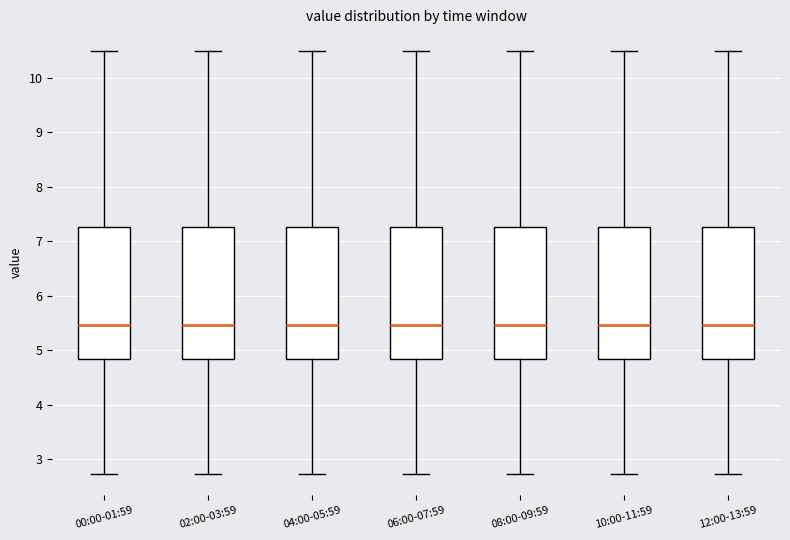

Reading left to right, transcribe this box plot: for each box, give where its median line is, the range the box spans, and where its two whiskers end, as read against the y-axis. The values are not printed on the chart, so give them approximately, as read against the axis.

00:00-01:59: median 5.5, box 4.8 to 7.3, whiskers 2.7 to 10.5
02:00-03:59: median 5.5, box 4.8 to 7.3, whiskers 2.7 to 10.5
04:00-05:59: median 5.5, box 4.8 to 7.3, whiskers 2.7 to 10.5
06:00-07:59: median 5.5, box 4.8 to 7.3, whiskers 2.7 to 10.5
08:00-09:59: median 5.5, box 4.8 to 7.3, whiskers 2.7 to 10.5
10:00-11:59: median 5.5, box 4.8 to 7.3, whiskers 2.7 to 10.5
12:00-13:59: median 5.5, box 4.8 to 7.3, whiskers 2.7 to 10.5